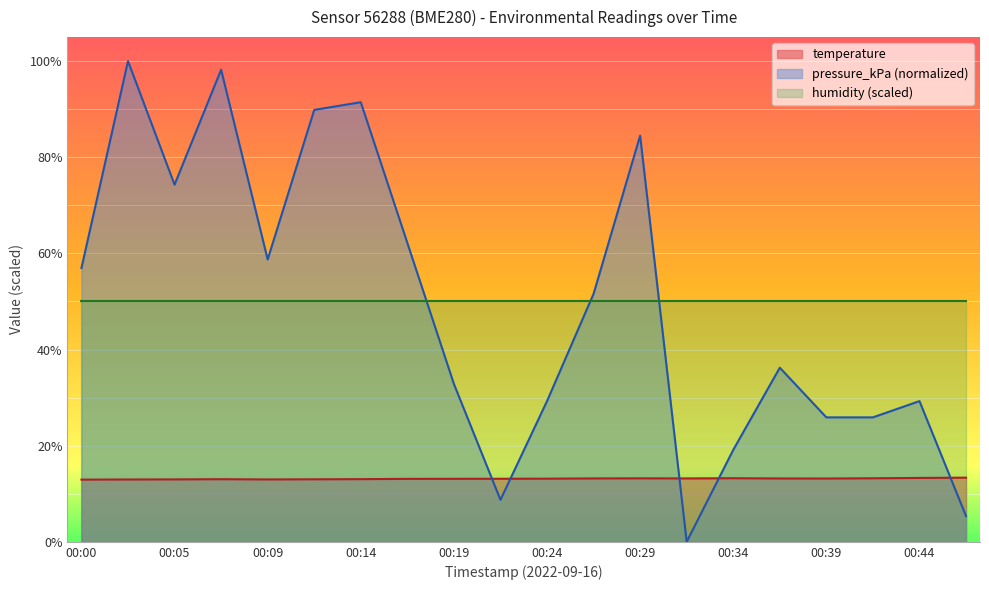

The value of pressure_kPa at 00:26 is 70.9. True or false?

False